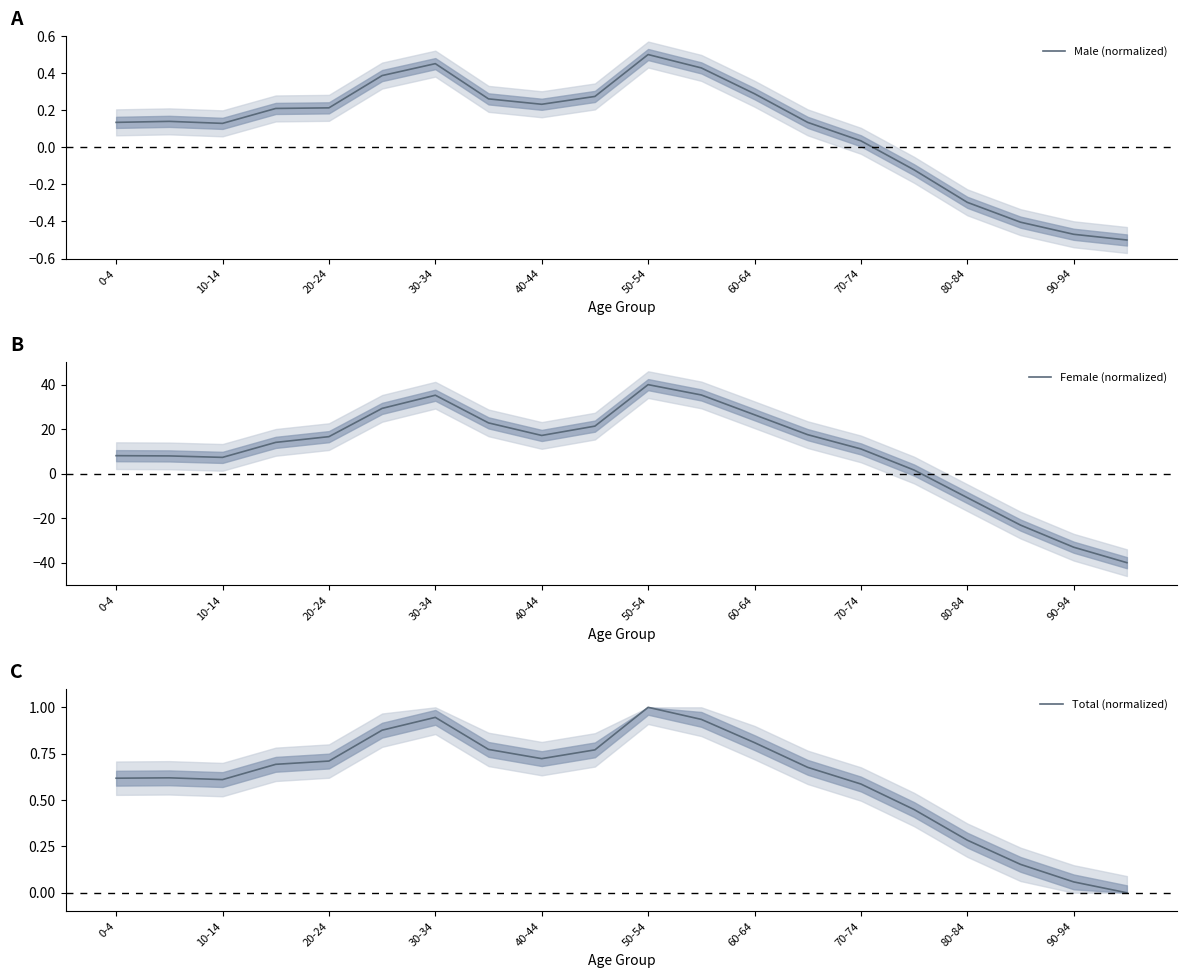

What are all the series names shown in the legend?

Male (normalized), Female (normalized), Total (normalized)